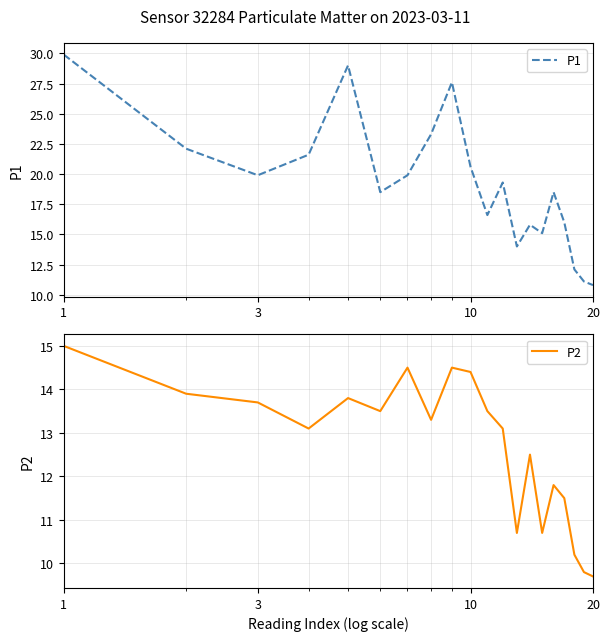

What are all the series names shown in the legend?

P1, P2